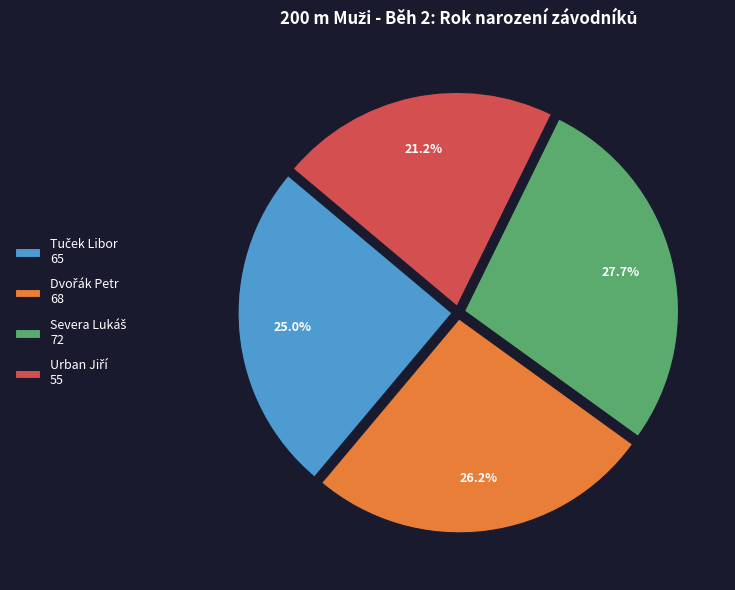

Does any single category account for the majority?

No